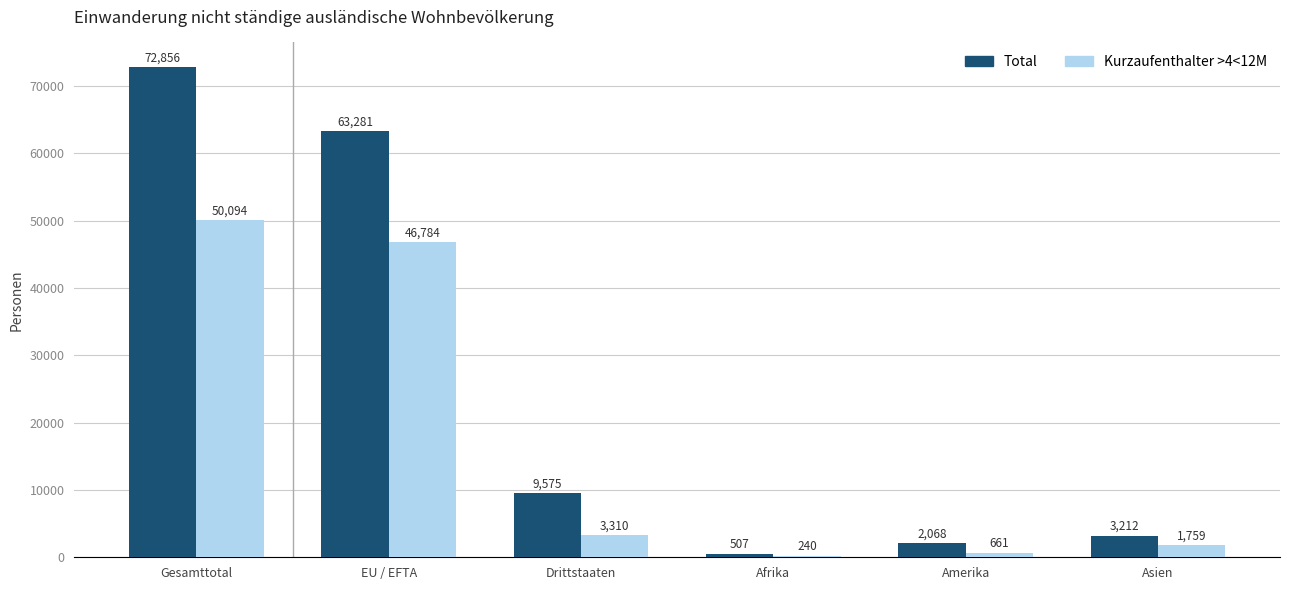

What is the label of the 1st bar from the right?

Asien